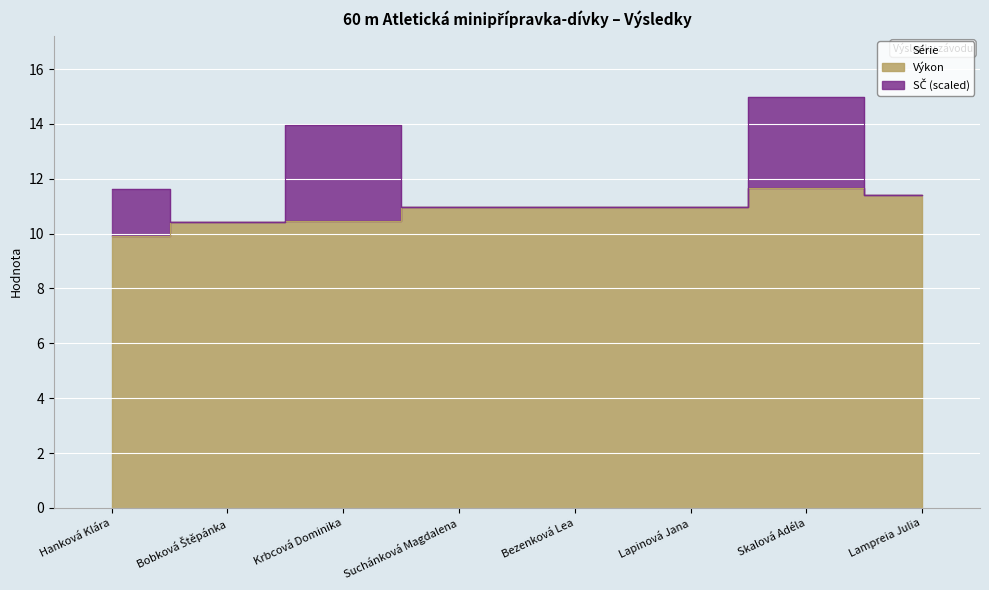

What is the sum of the values at Lampreia Julia and Krbcová Dominika?

21.9